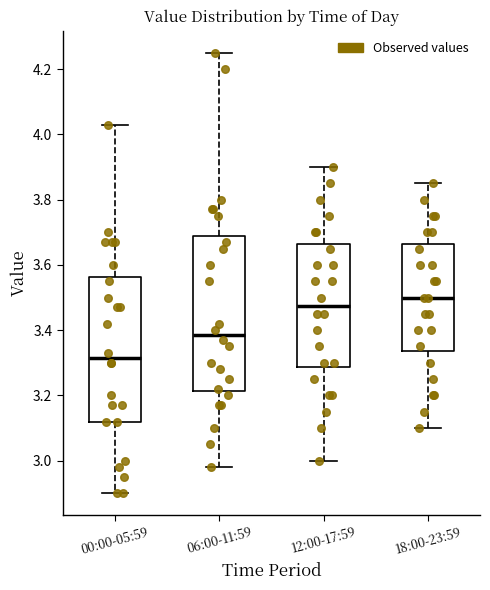

Reading left to right, read every box against the y-axis: the position of its median line, the range the box covers, and the ends of its whiskers. The values are not printed on the chart, so give them approximately, as read against the axis.

00:00-05:59: median 3.32, box 3.12 to 3.56, whiskers 2.90 to 4.04
06:00-11:59: median 3.38, box 3.22 to 3.70, whiskers 2.98 to 4.26
12:00-17:59: median 3.48, box 3.28 to 3.66, whiskers 3.00 to 3.90
18:00-23:59: median 3.50, box 3.34 to 3.66, whiskers 3.10 to 3.86